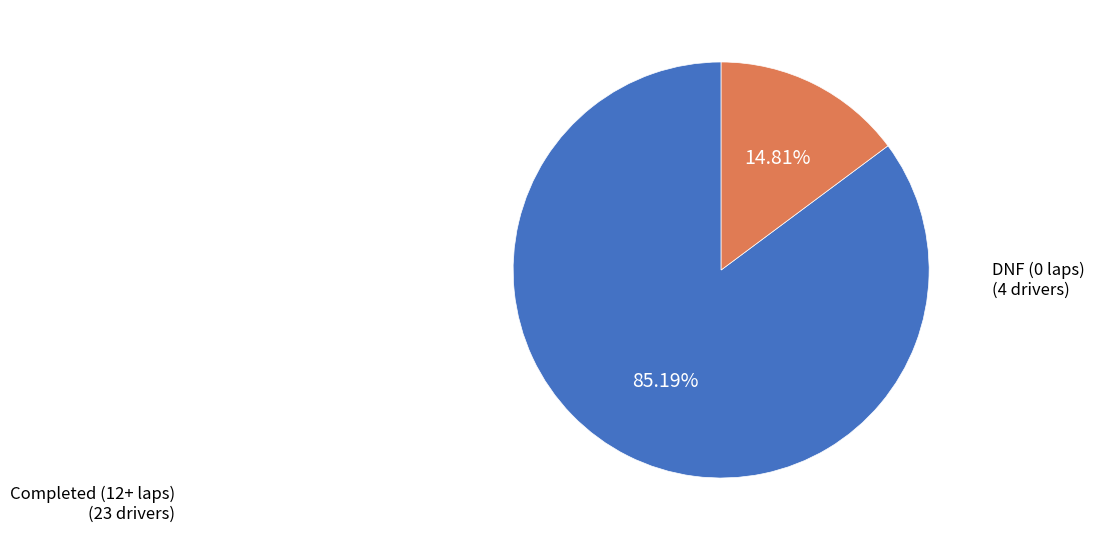

Between Completed (12+ laps) and DNF (0 laps), which is larger?

Completed (12+ laps)